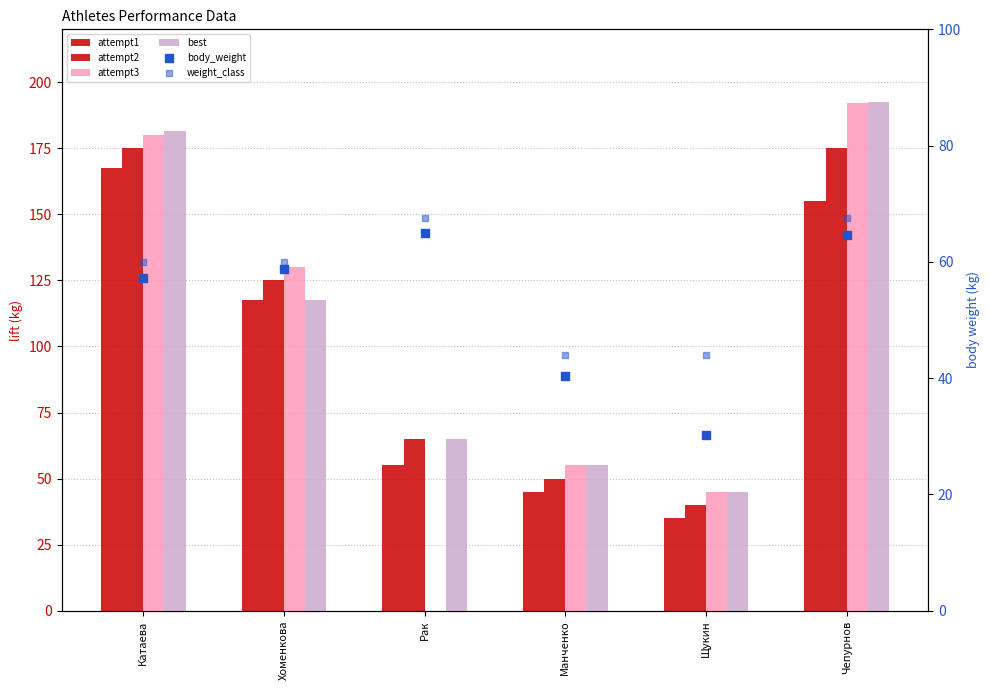

What are all the series names shown in the legend?

attempt1, attempt2, attempt3, best, body_weight, weight_class